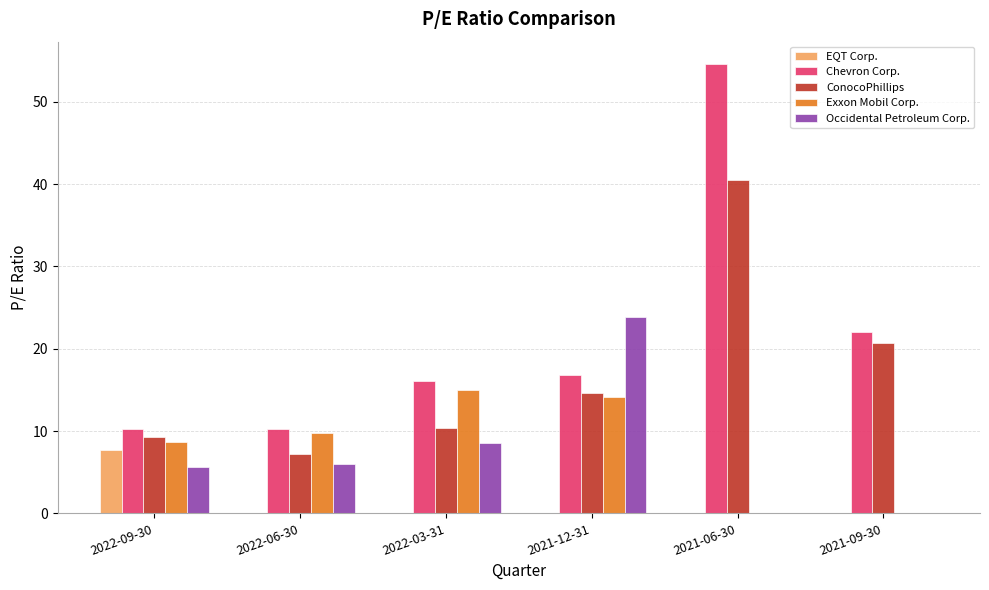

Which series has the widest spread of values?

Chevron Corp.